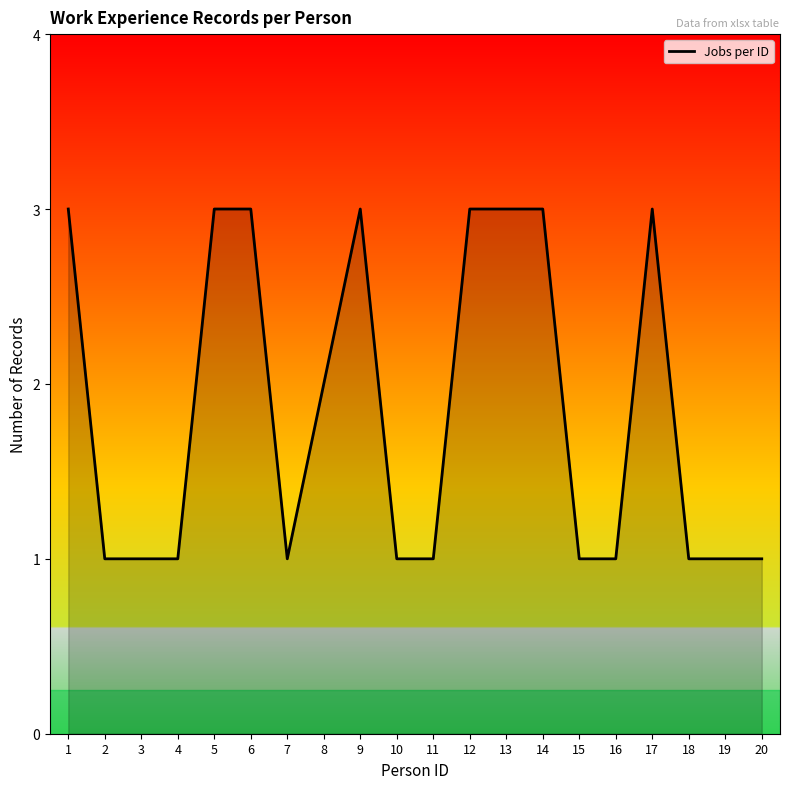

True or false: the data shows 0 at 4.

False